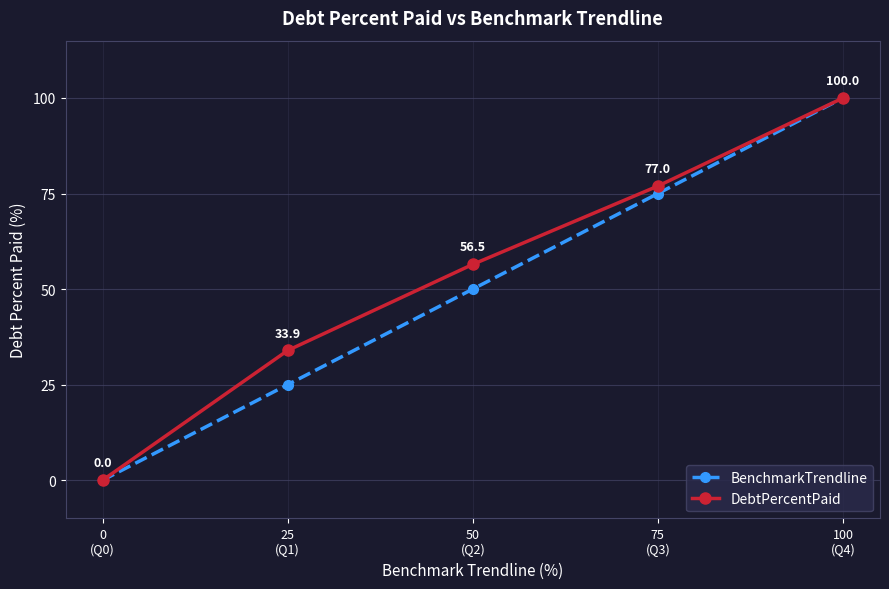

How many values in the DebtPercentPaid series are below 56?

2